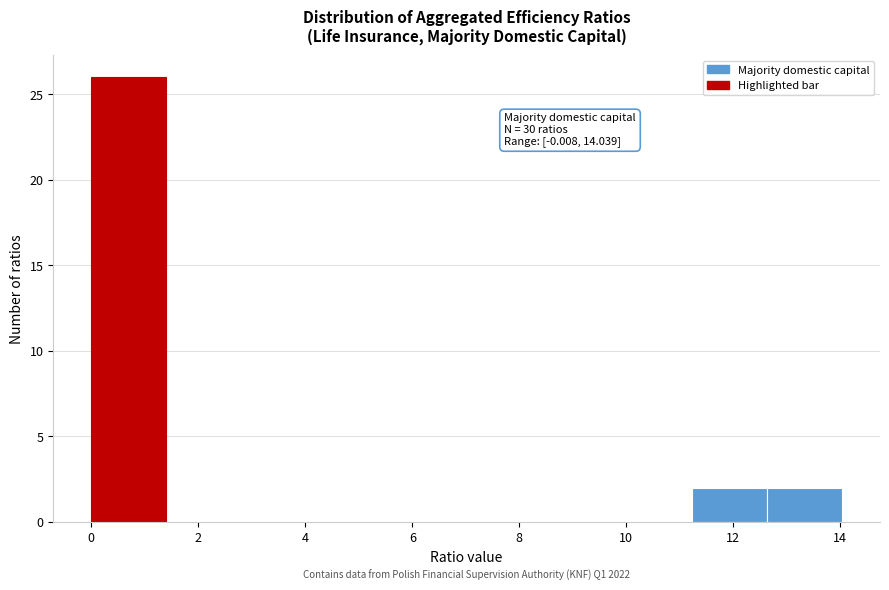

Which range on the x-axis has the tallest bar?

0.0 to 1.4